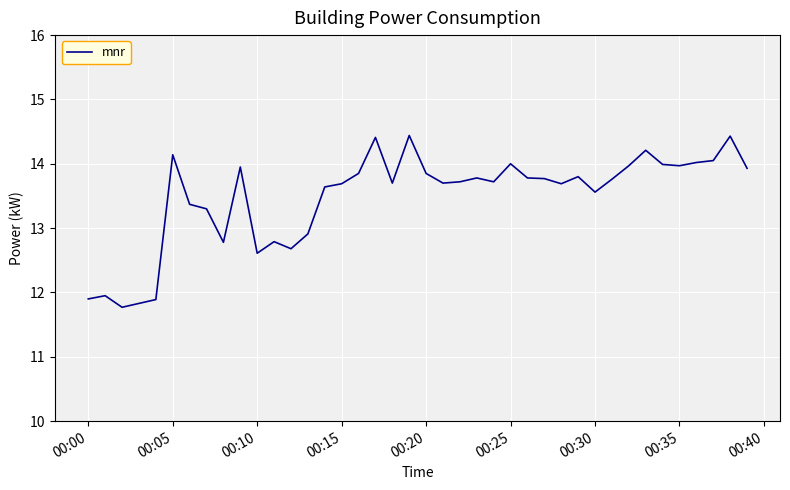

What is the difference between the maximum and minimum values?

2.7